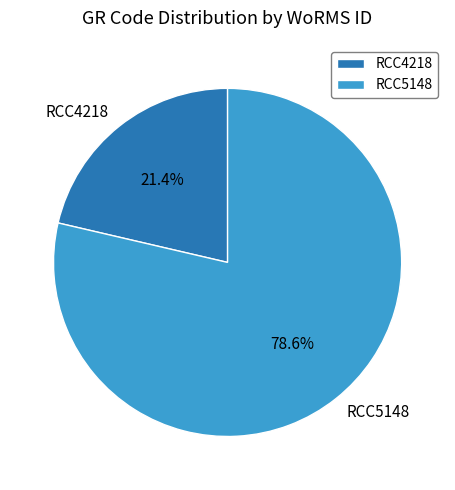

To the nearest percent, what is the average slice percentage?

50%